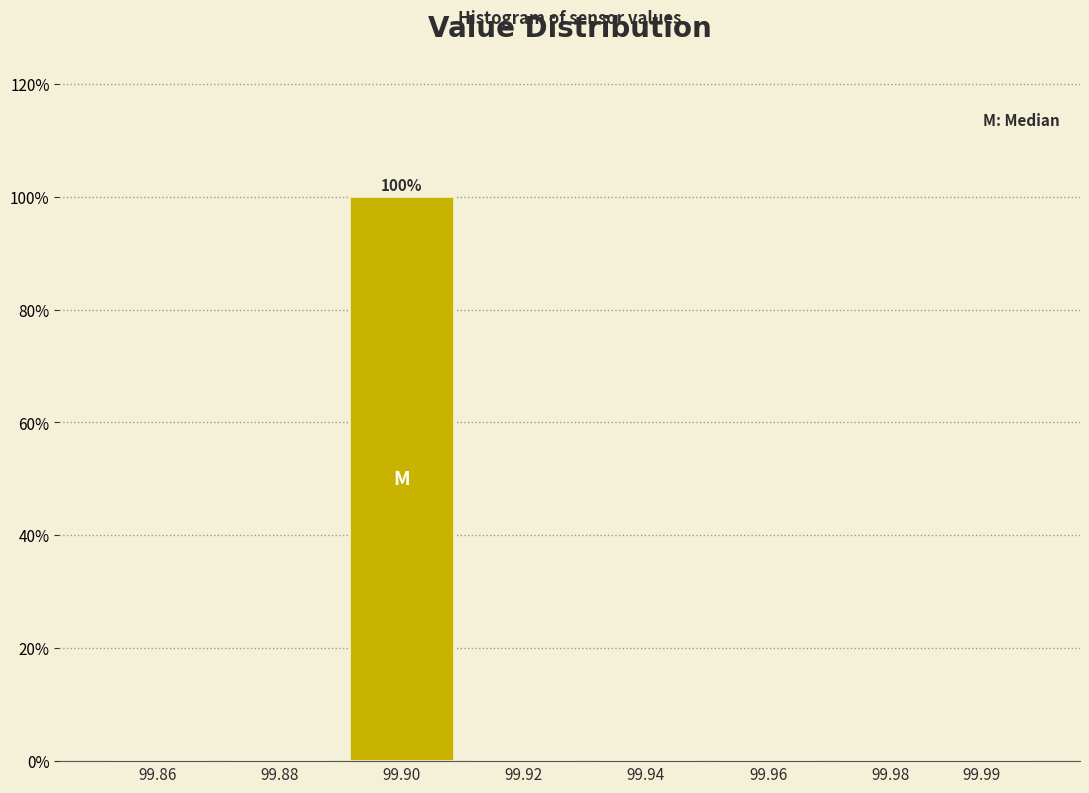

Reading right to left, extract all data points from this chart.

99.99=0	99.98=0	99.96=0	99.94=0	99.92=0	99.90=100	99.88=0	99.86=0